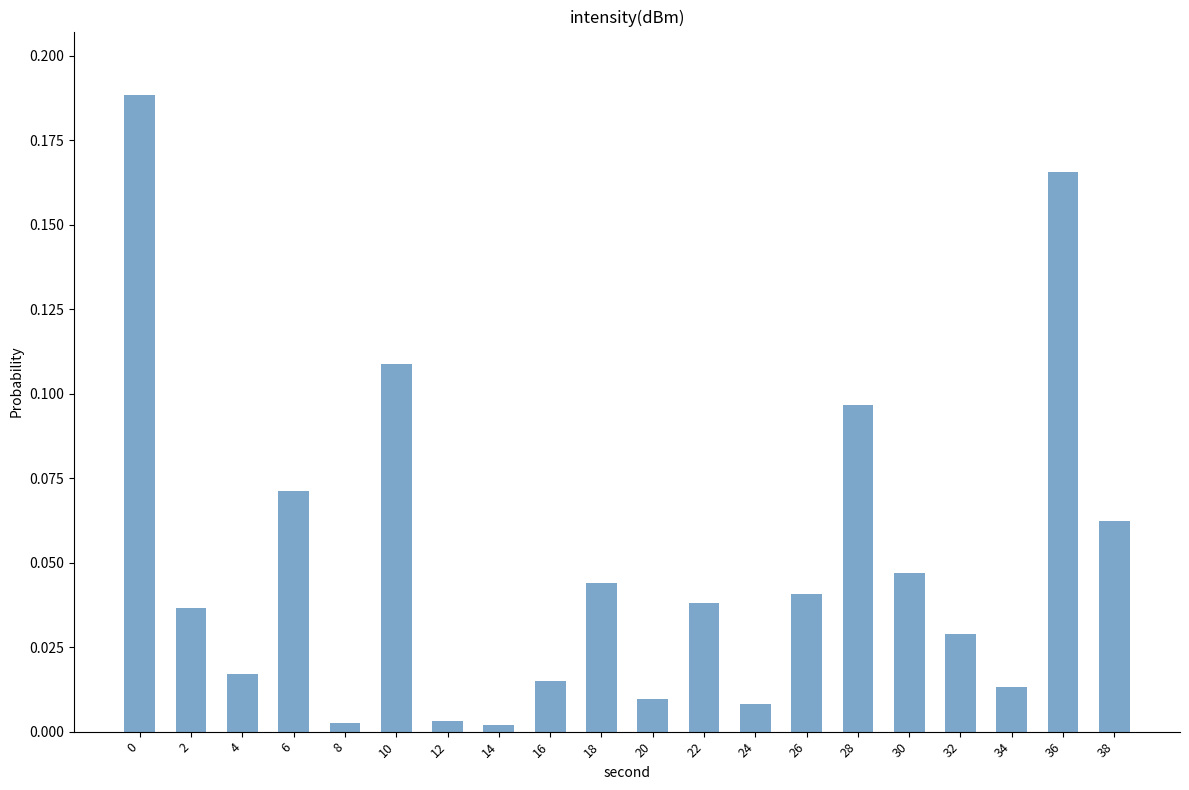

Does the chart contain any negative values?

No